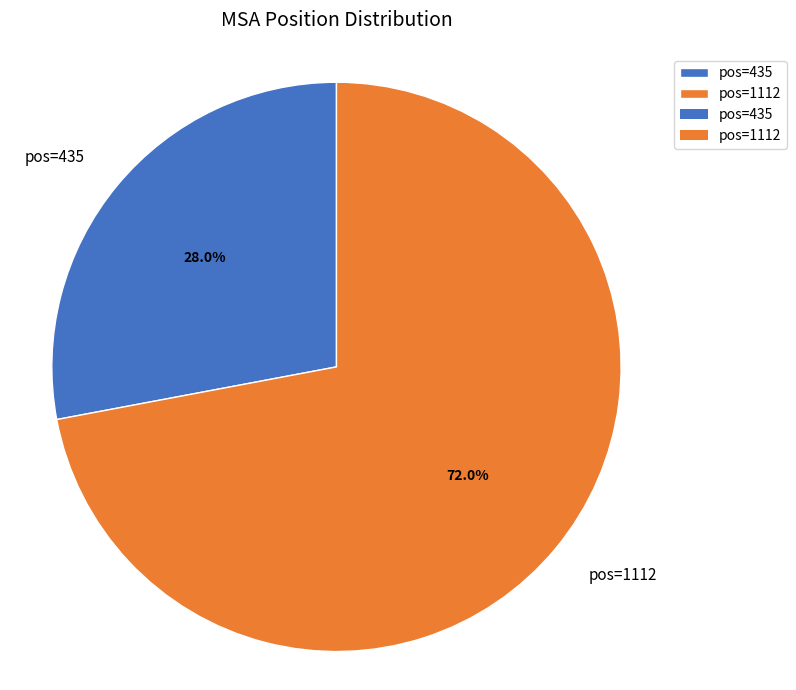

Count the number of slices in the pie.

2